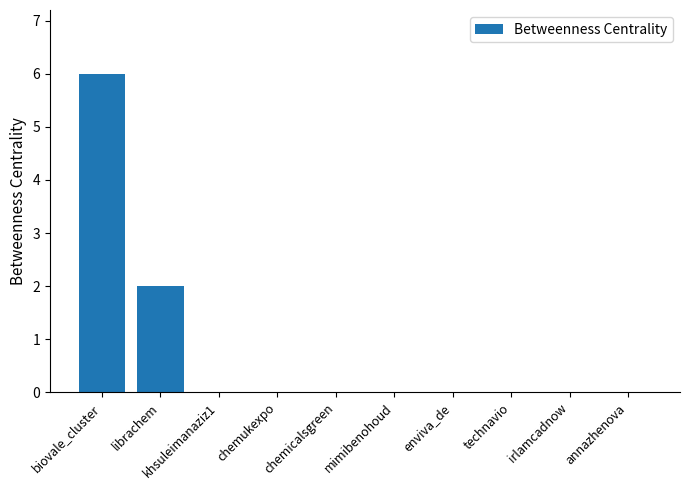

What is the sum of all values?

8